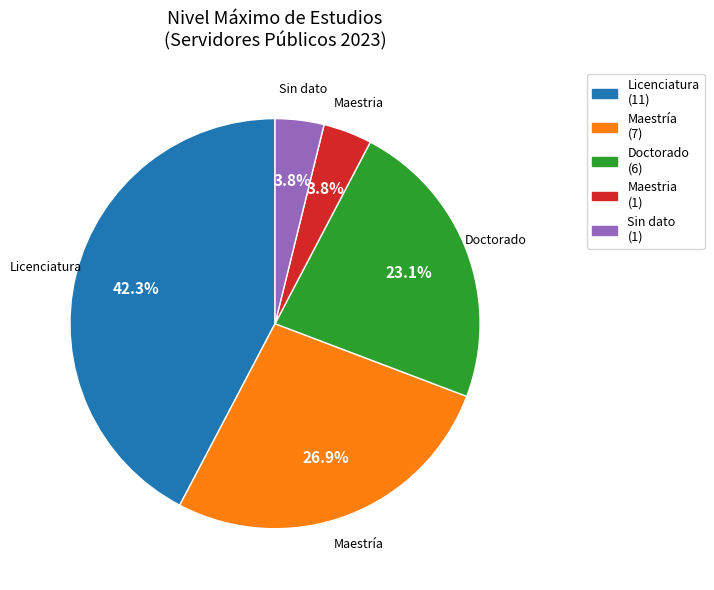

Is there any slice that represents more than half of the pie?

No